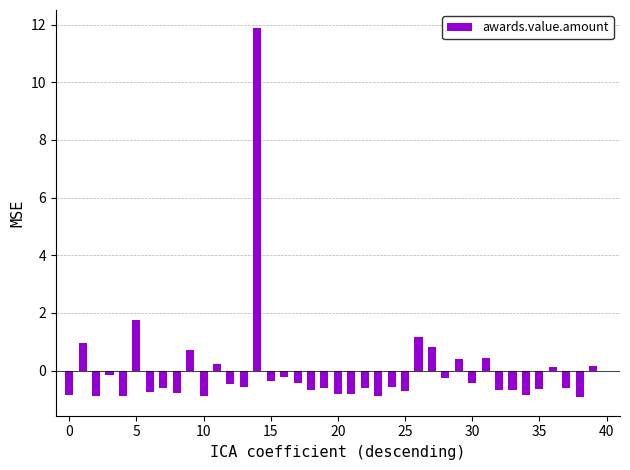

What is the value of the 9th bar from the left?

-0.8